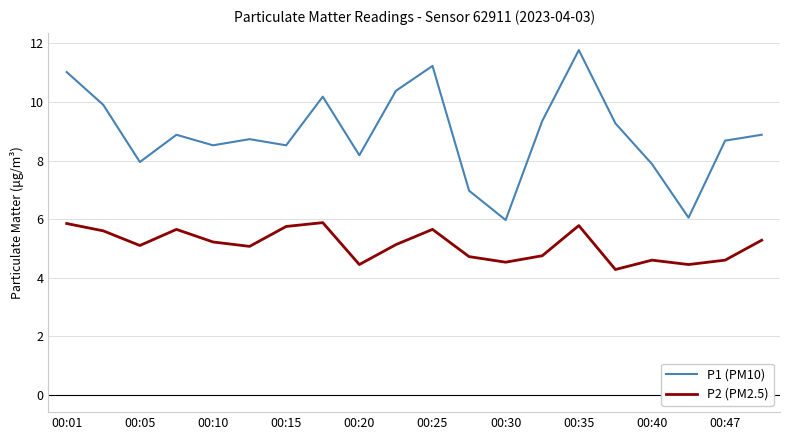

Rank the series by their average value, from lowest to highest.

P2 (PM2.5), P1 (PM10)